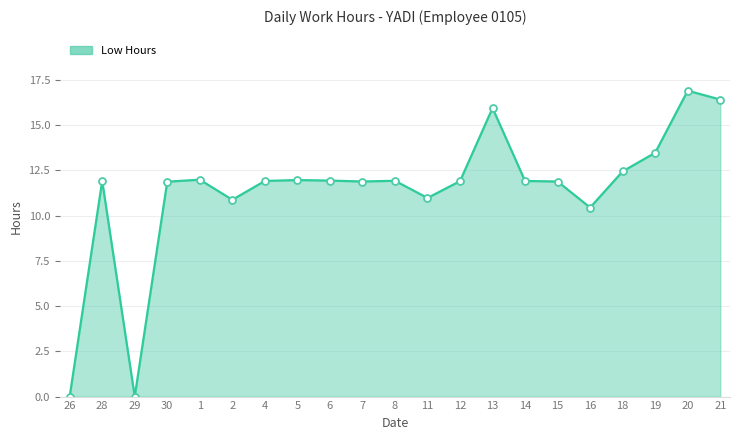

What position from the right is 5?

14